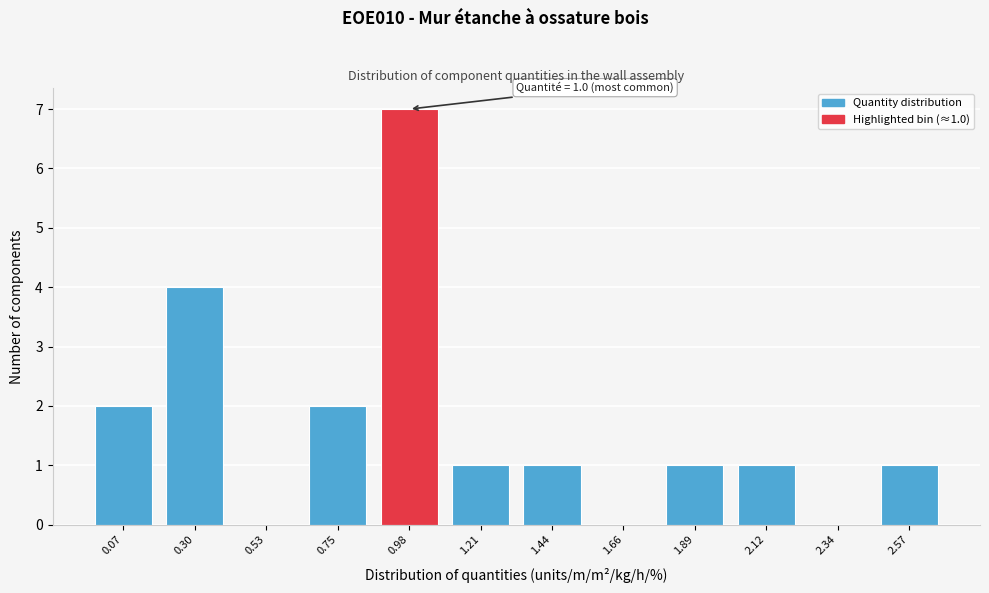

Reading left to right, list all the values displayed in this chart.

0.07=2	0.30=4	0.53=0	0.75=2	0.98=7	1.21=1	1.44=1	1.66=0	1.89=1	2.12=1	2.34=0	2.57=1